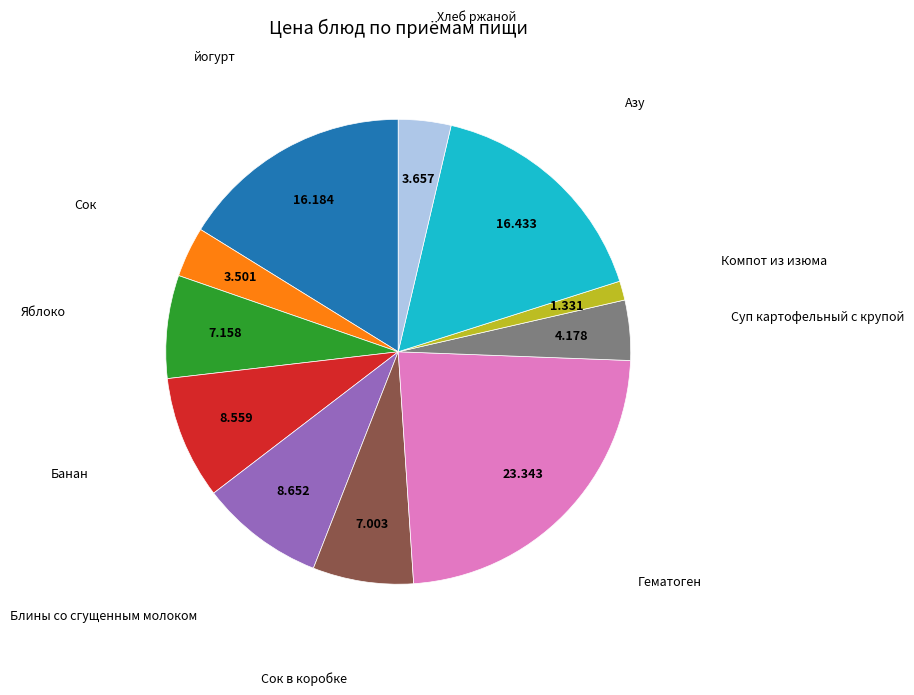

Is there a majority slice in this chart?

No